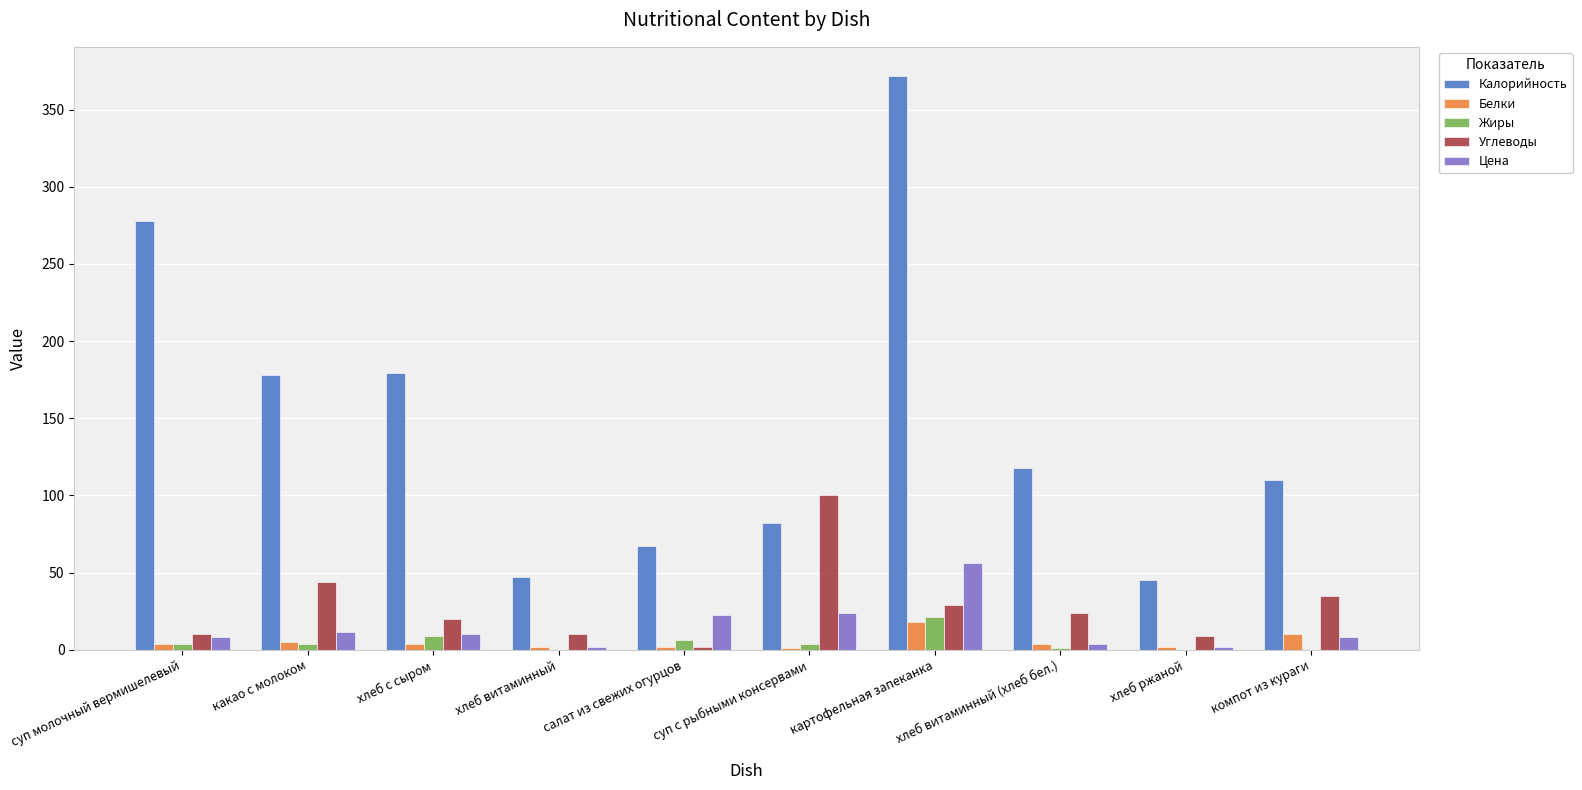

Which series changed the most between суп молочный вермишелевый and компот из кураги?

Калорийность